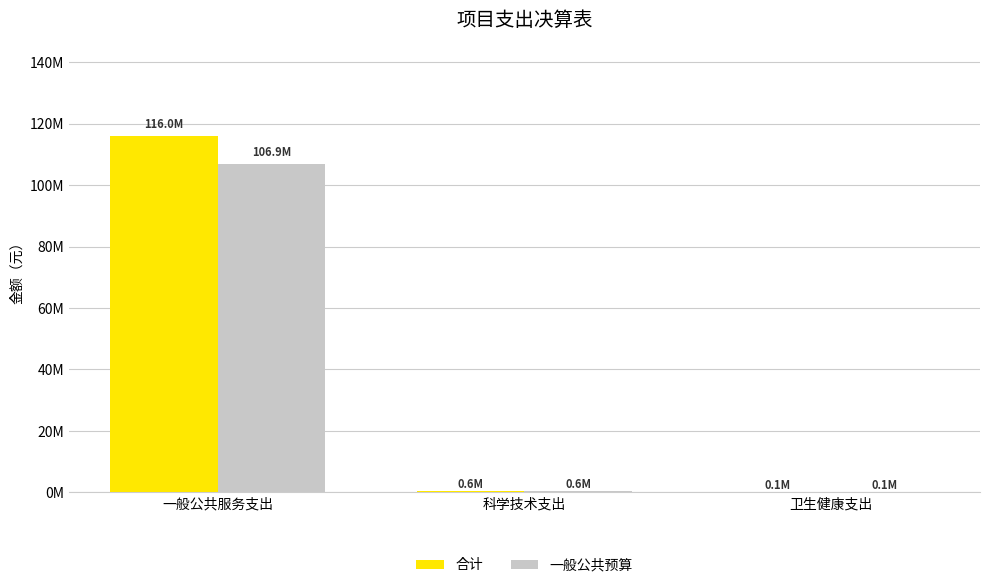

The 合计 series shows 565000.0 at 科学技术支出. True or false?

True